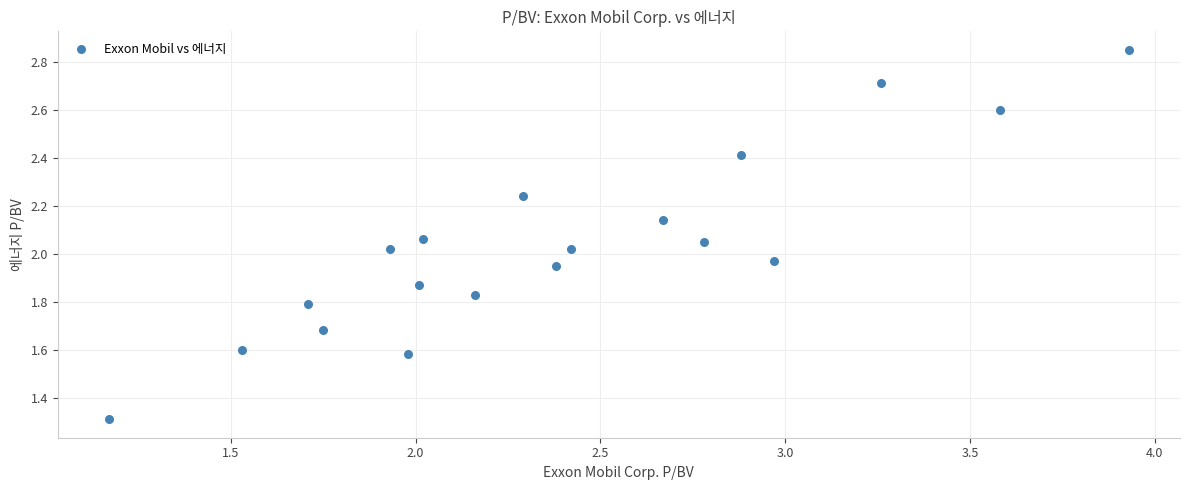

What is the range of X values (max minus min)?

2.8